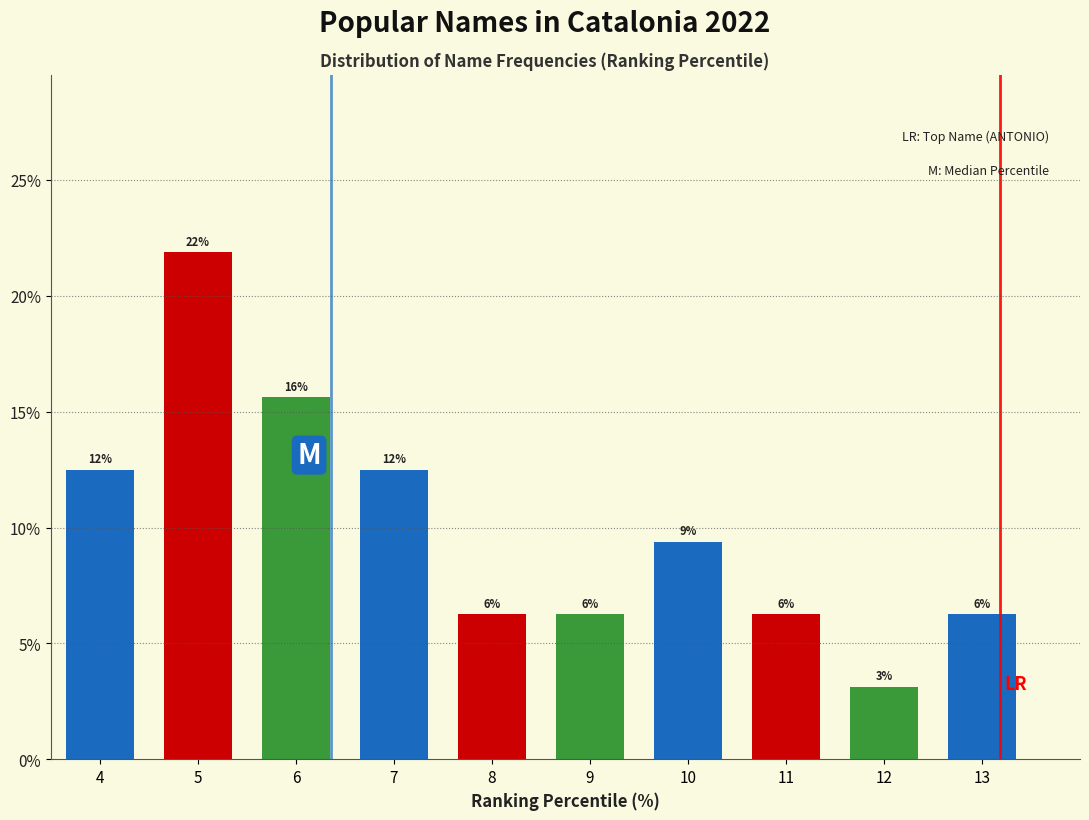

Are the bars horizontal?

No